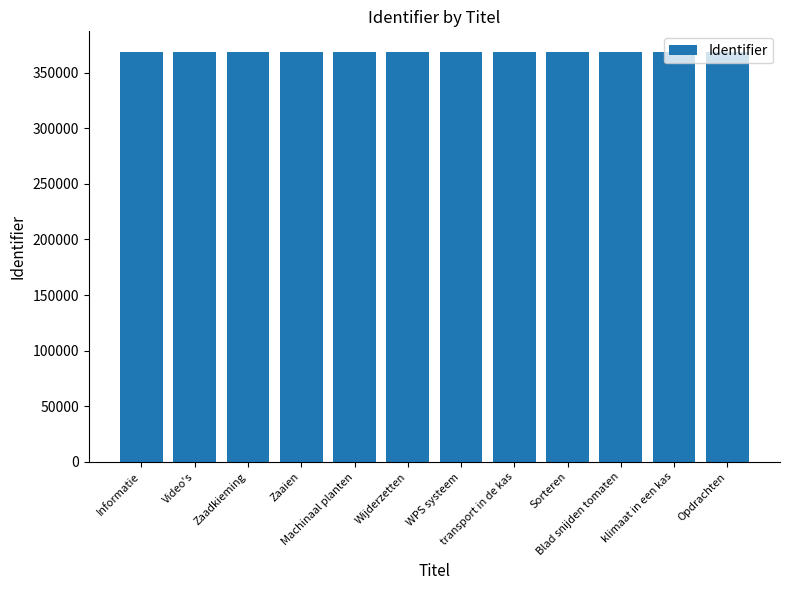

What is the value of the 6th bar from the left?

368560